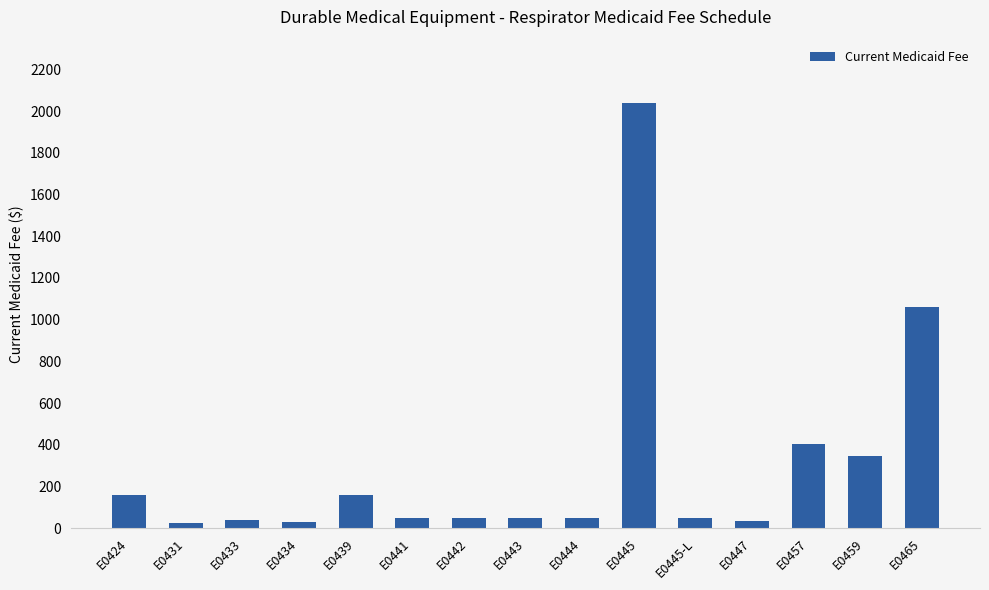

At which label does the data first exceed 50?

E0424